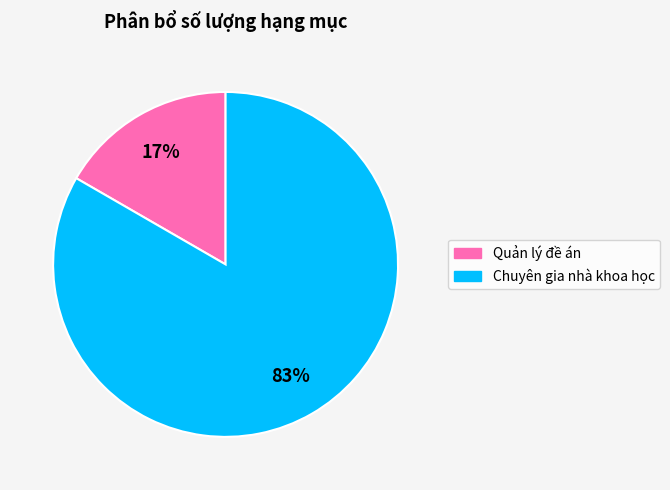

Is it true that Quản lý đề án is 17% of the pie?

True